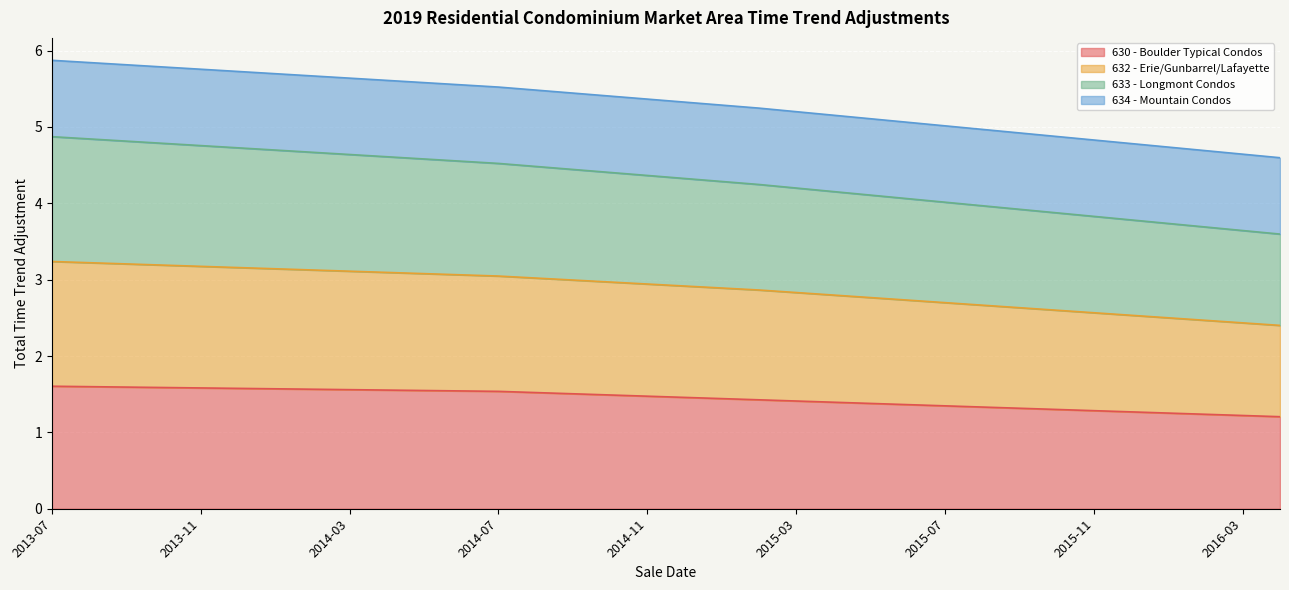

Is it true that 630 - Boulder Typical Condos equals 2.5 at 2014-11?

False